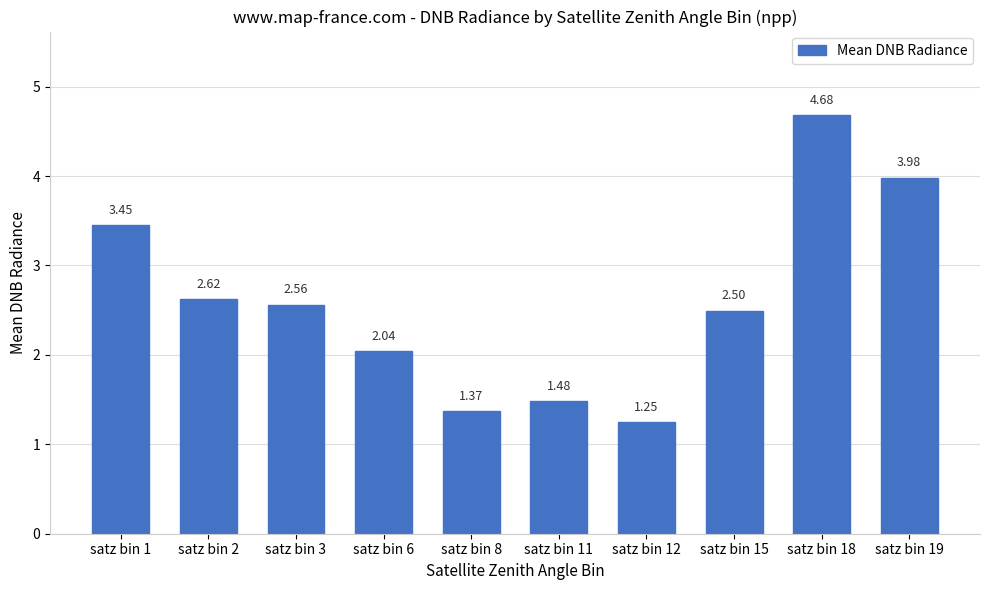

Which label corresponds to the smallest value in the chart?

satz bin 12